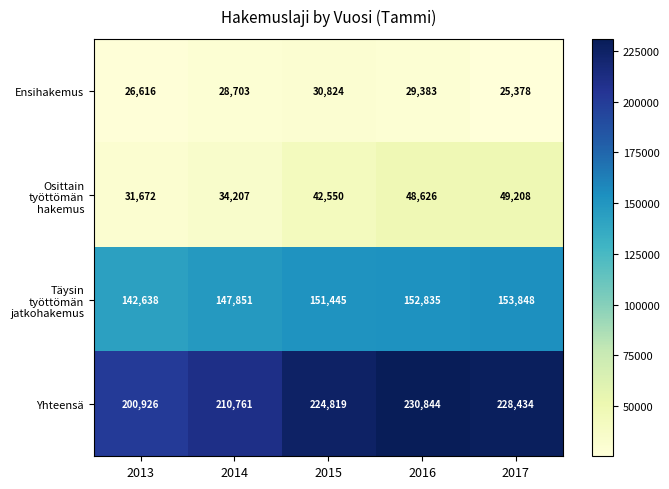

How many distinct data groups are displayed?

4